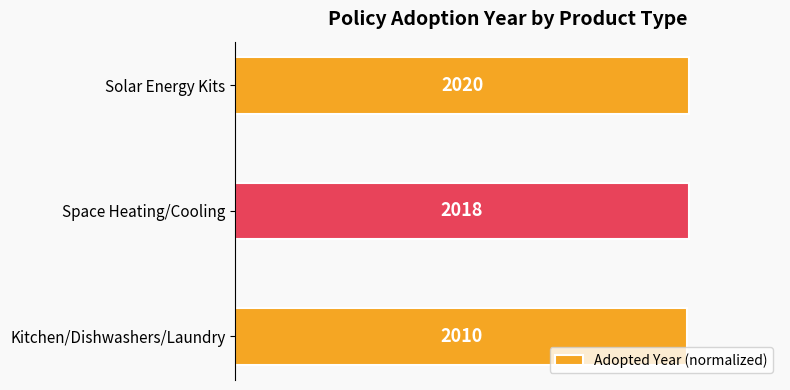

Does the chart contain any negative values?

No